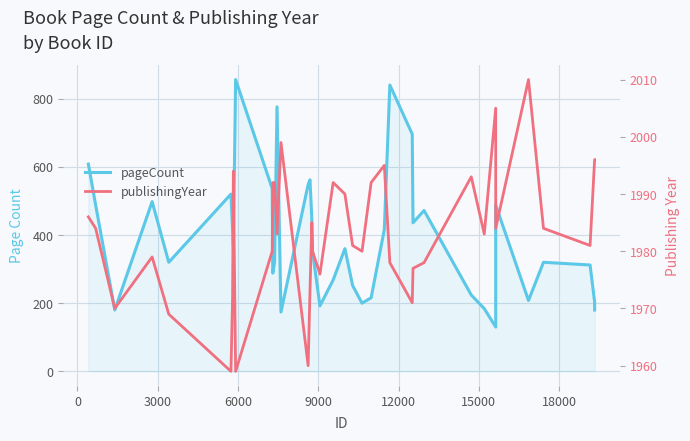

True or false: publishingYear has more than 0 interior local peaks.

True